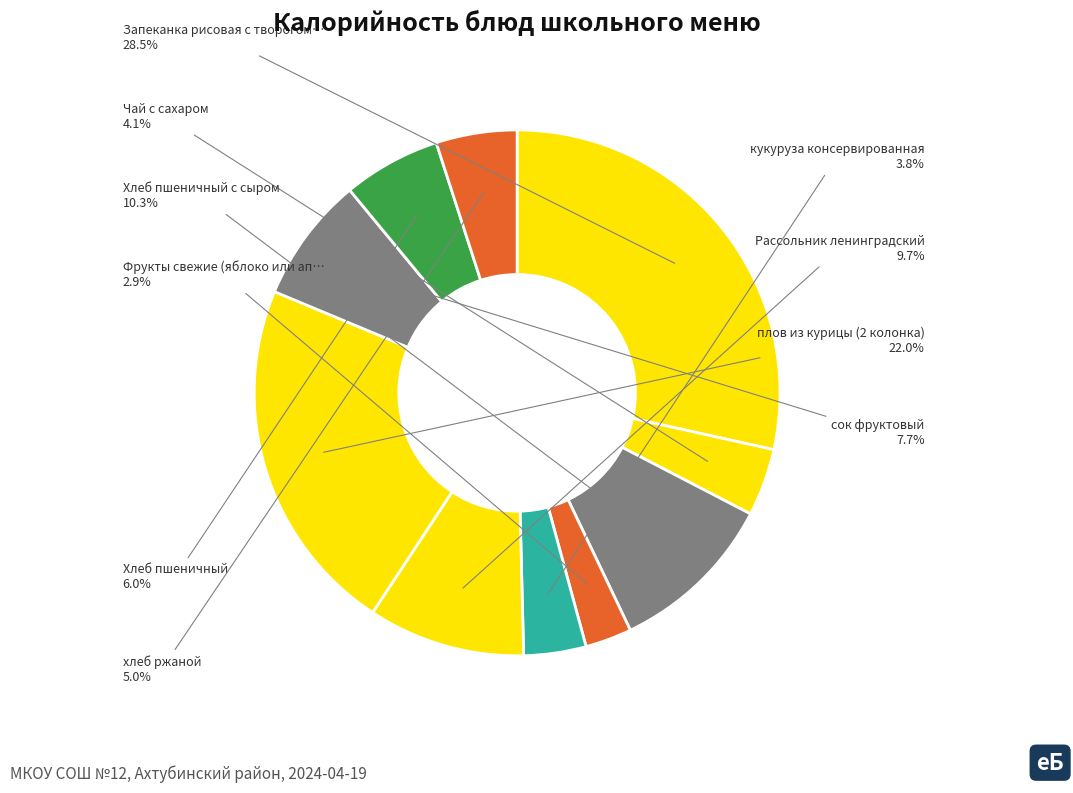

Does any single category account for the majority?

No